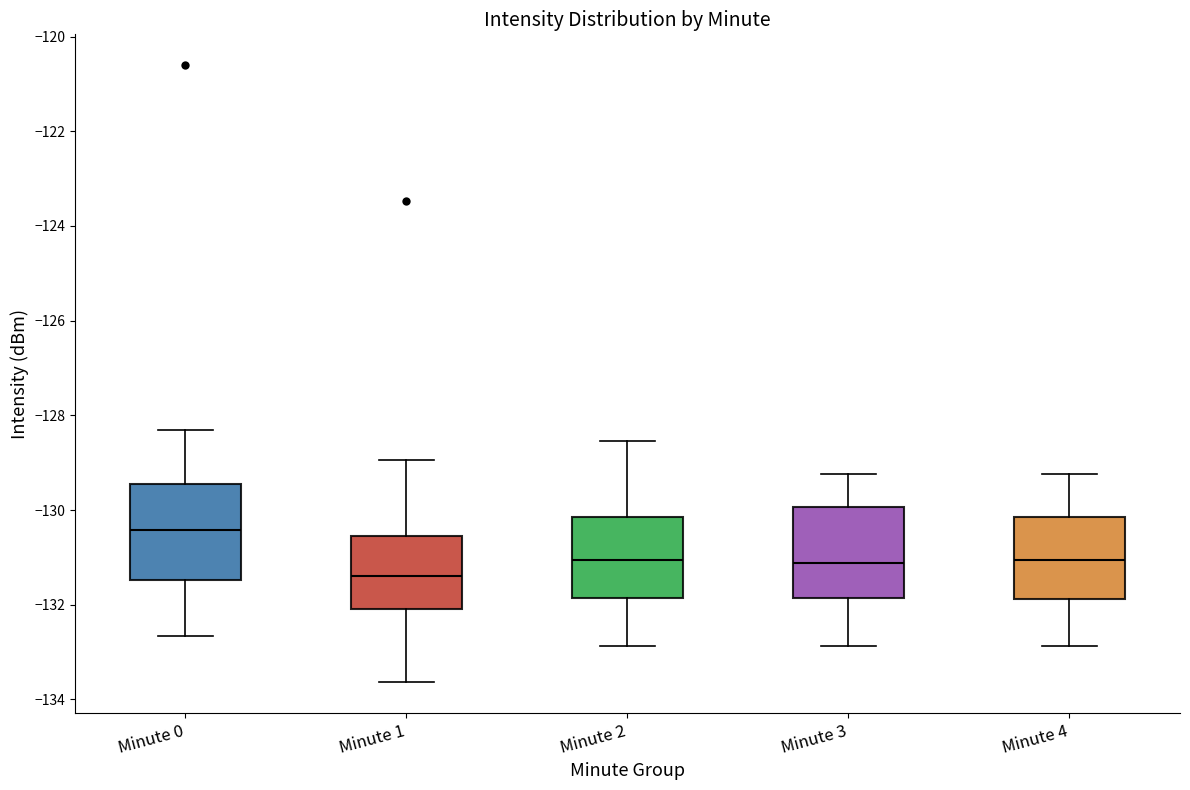

Reading left to right, read every box against the y-axis: the position of its median line, the range the box covers, and the ends of its whiskers. The values are not printed on the chart, so give them approximately, as read against the axis.

Minute 0: median -130.4, box -131.4 to -129.4, whiskers -132.6 to -128.4
Minute 1: median -131.4, box -132.0 to -130.6, whiskers -133.6 to -129.0
Minute 2: median -131.0, box -131.8 to -130.2, whiskers -132.8 to -128.6
Minute 3: median -131.2, box -131.8 to -130.0, whiskers -132.8 to -129.2
Minute 4: median -131.0, box -131.8 to -130.2, whiskers -132.8 to -129.2